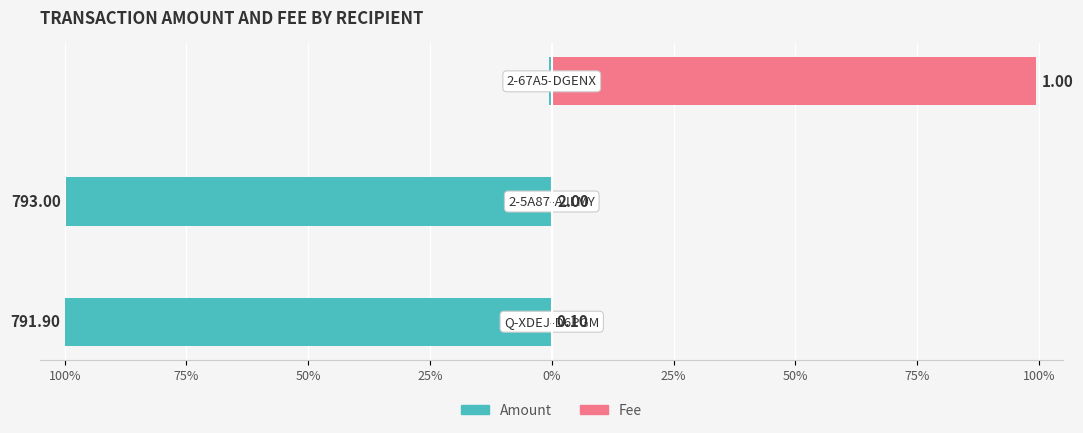

How many bars are there in total?

6